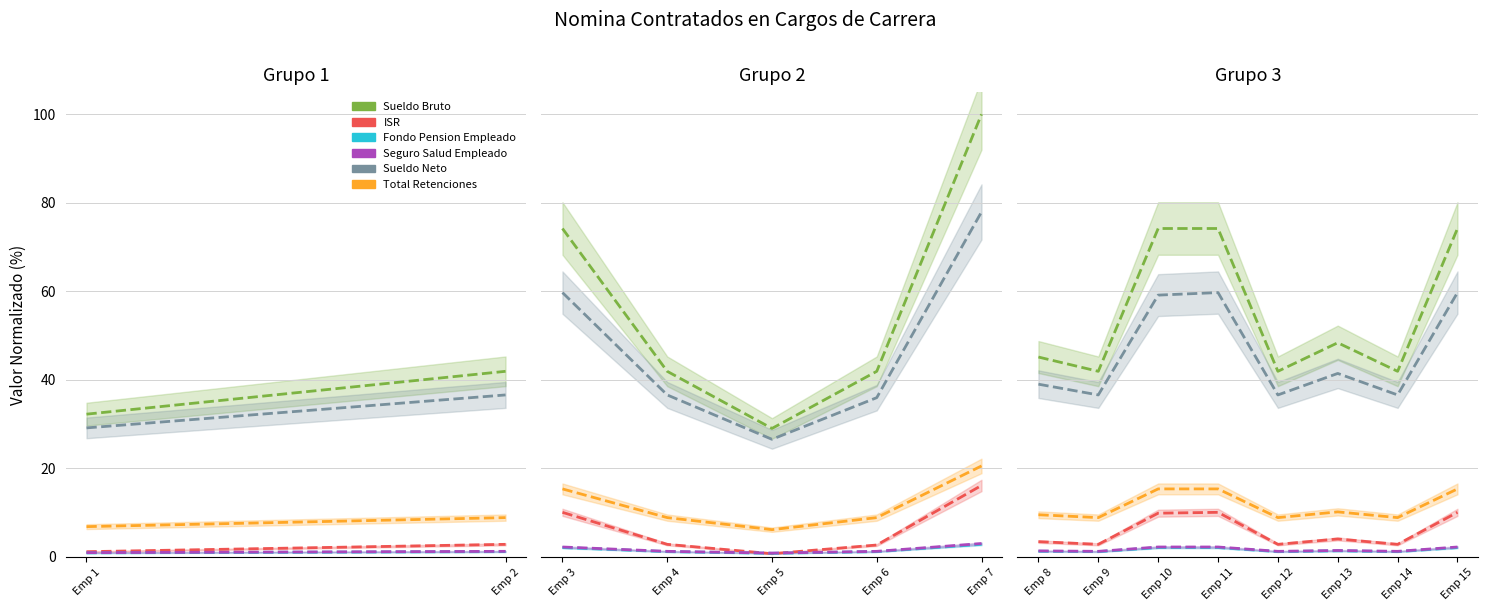

Which has a higher value, Emp 2 or Emp 1?

Emp 2